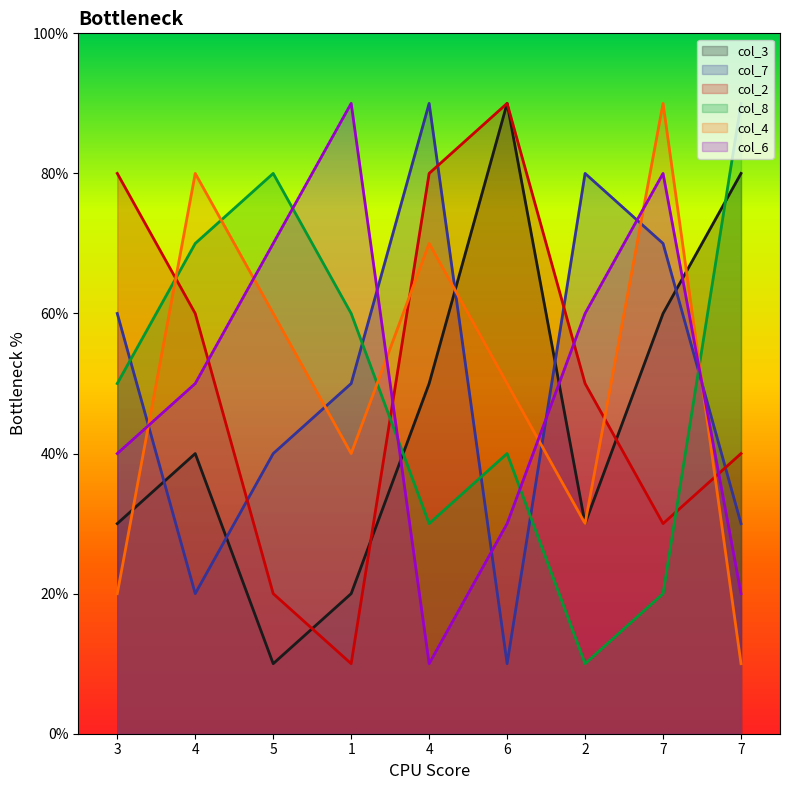

Which series has the largest total across all categories?

col_2